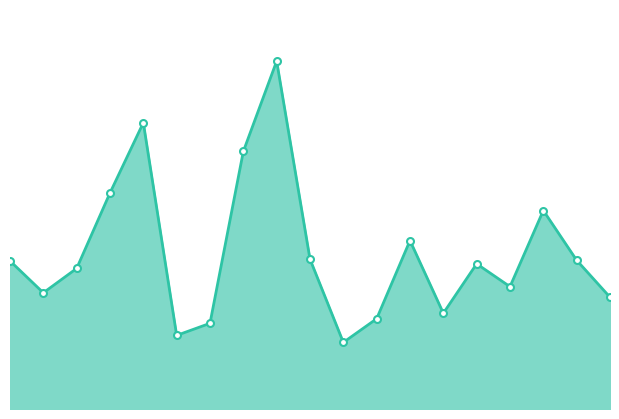

What is the average value?

0.4